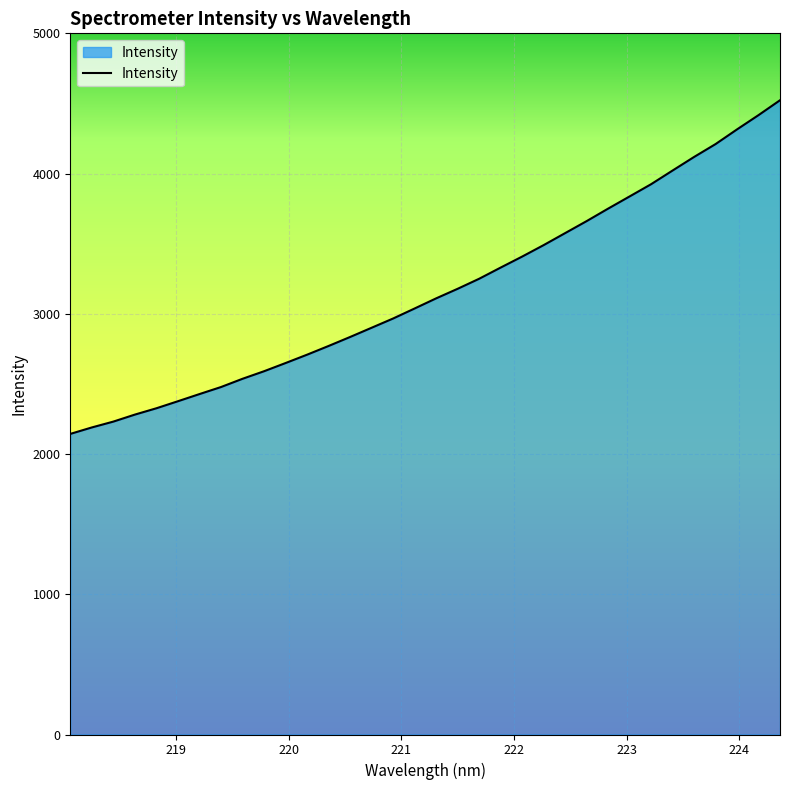

What is the greatest value displayed?

4522.8